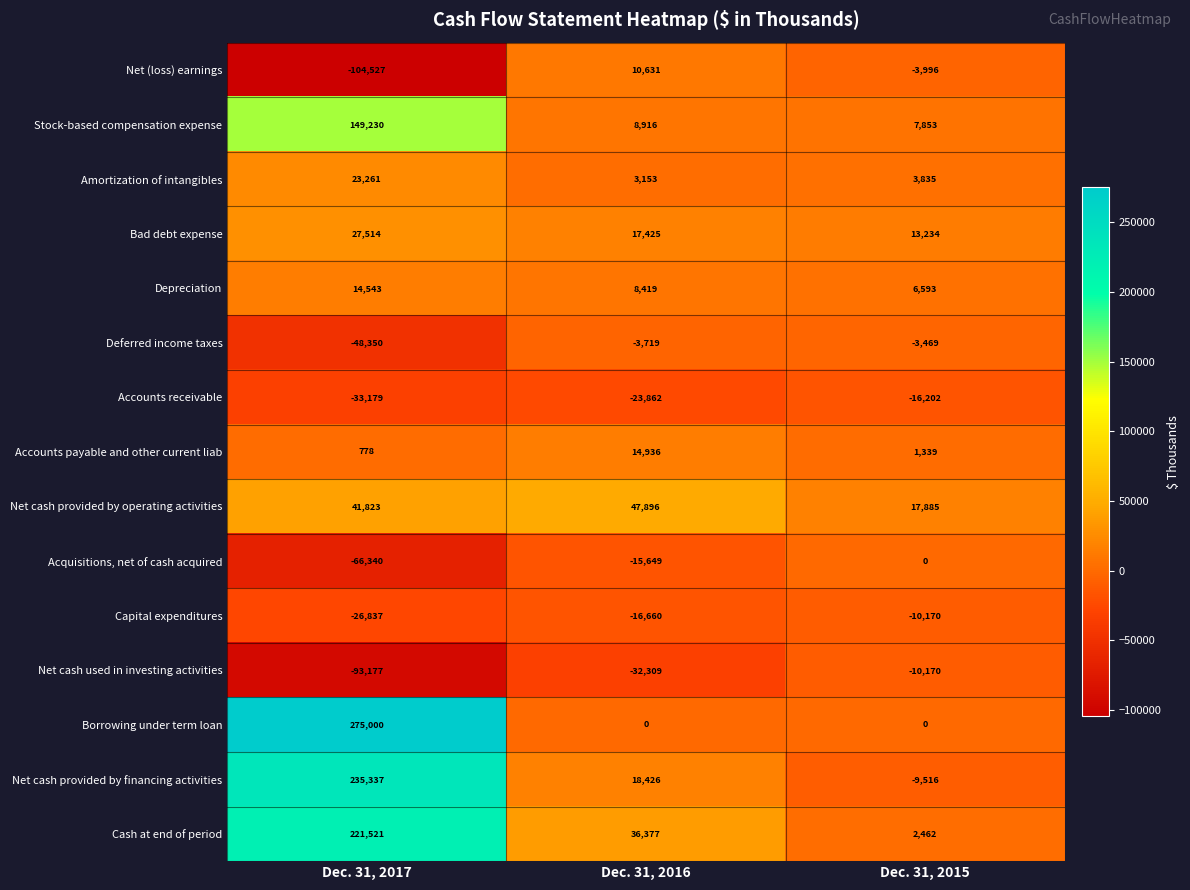

What is the minimum value shown in the chart?

-104527